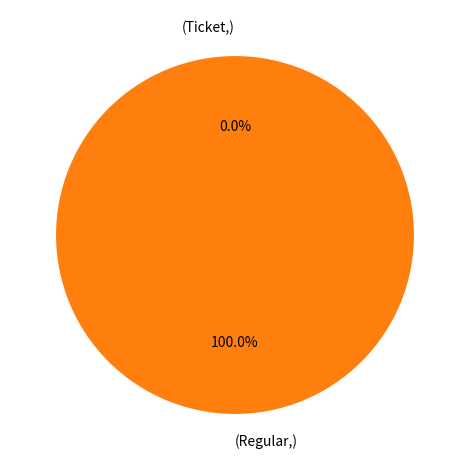

Which has a higher value, Ticket or Regular?

Regular